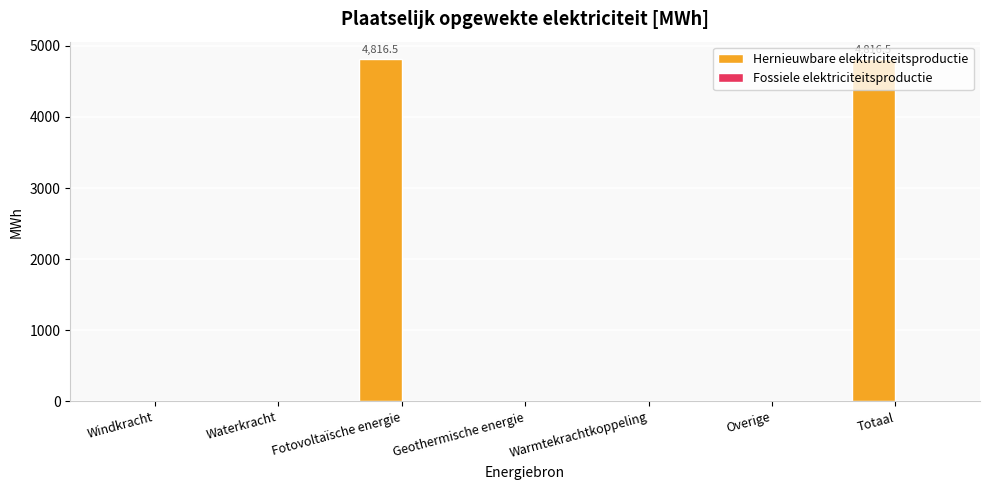

What is the maximum value shown in the chart?

4816.5